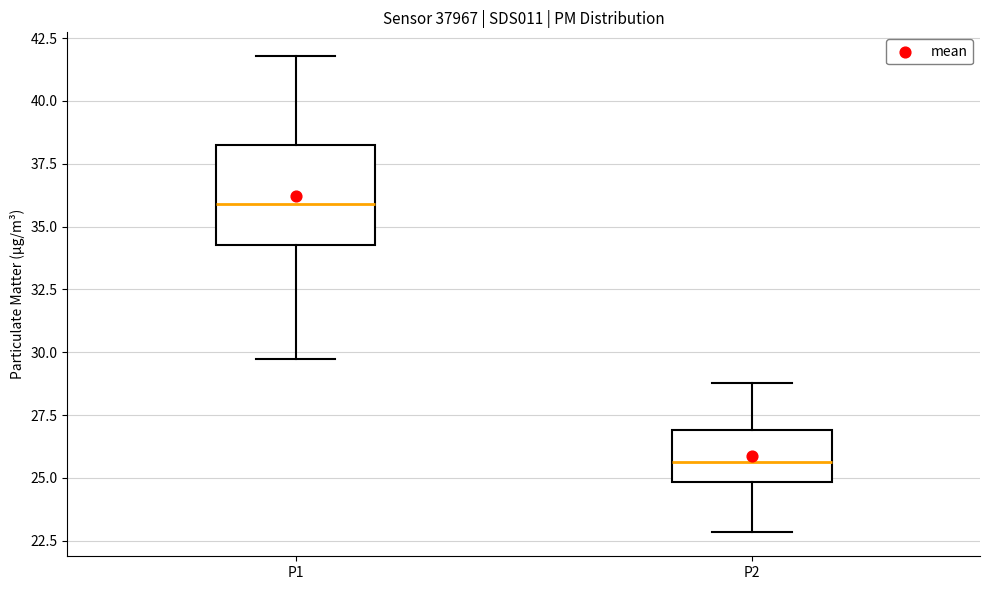

Which box's median line is the highest?

P1